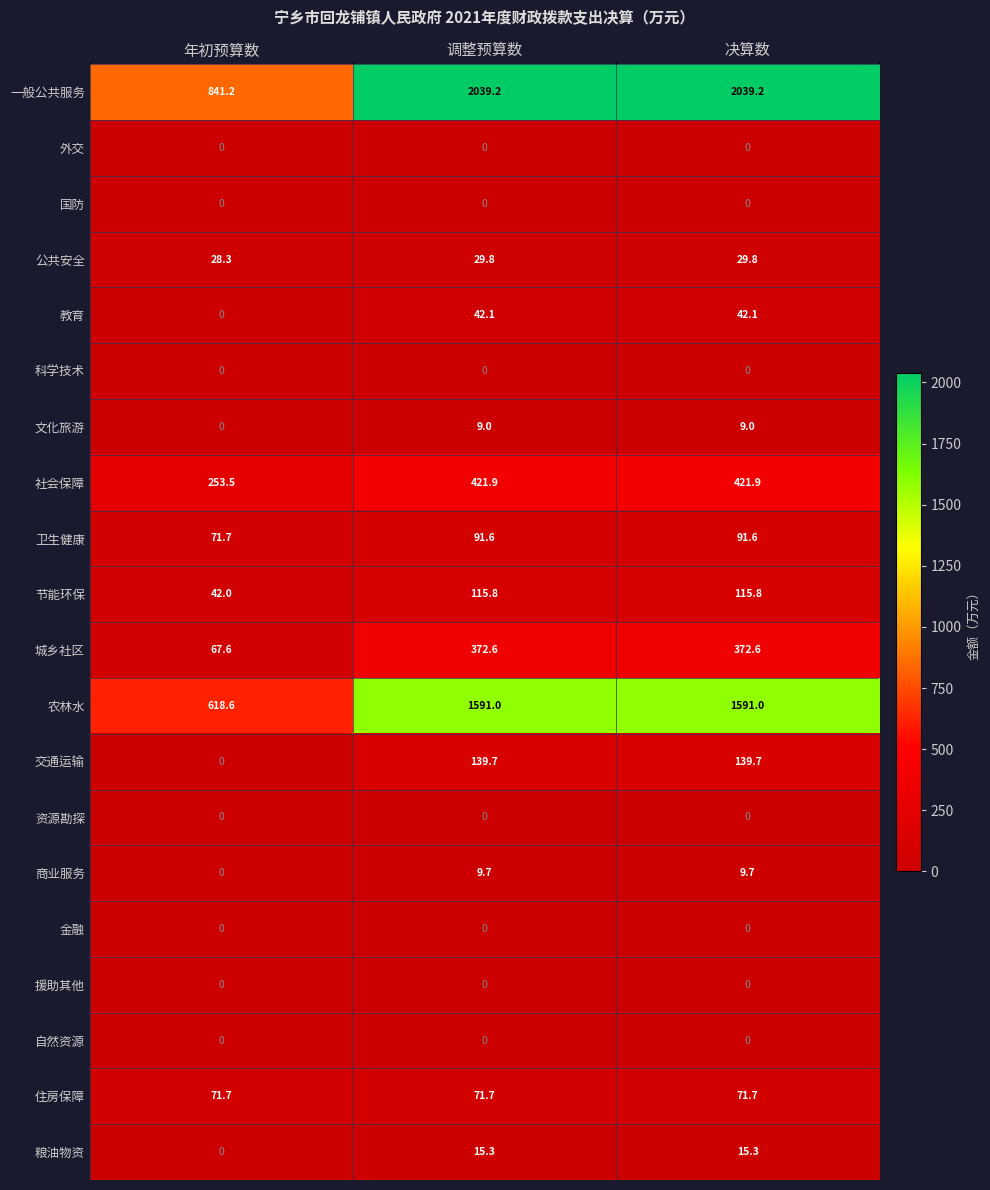

What is the difference between the highest and lowest values at 调整预算数?

2039.2